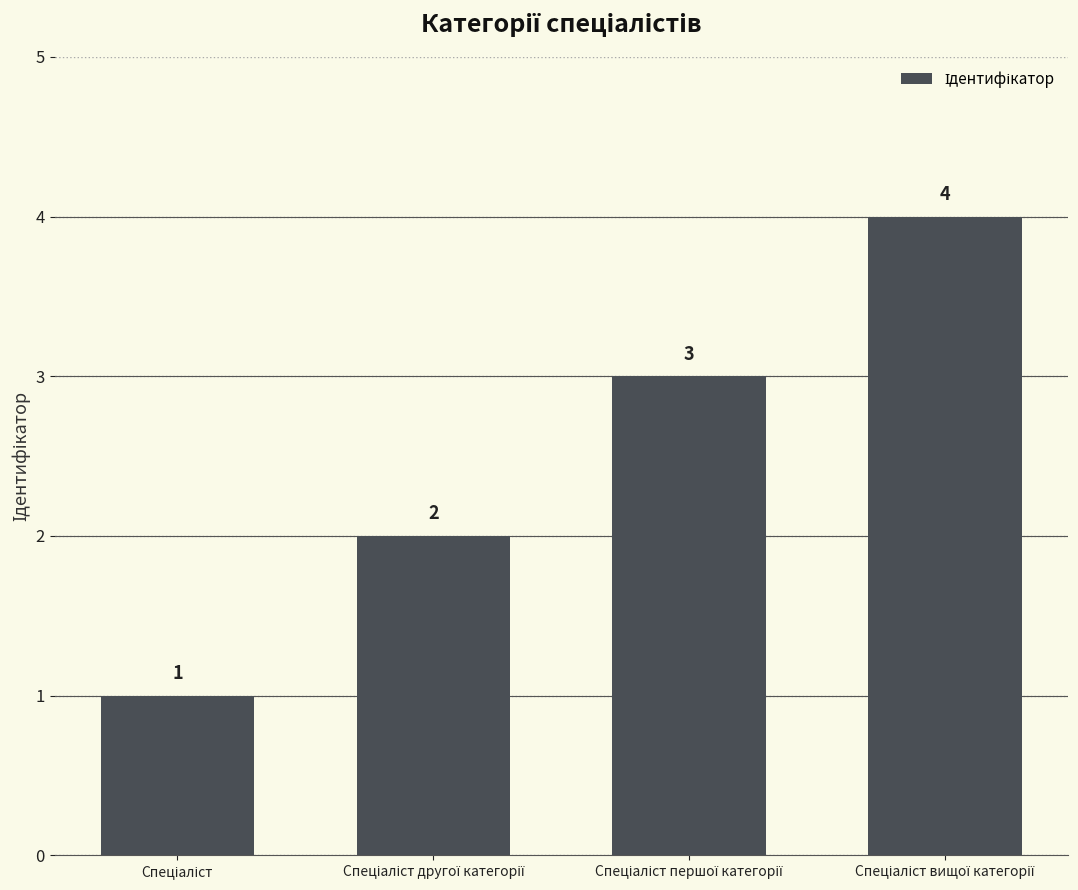

What is the minimum value shown in the chart?

1